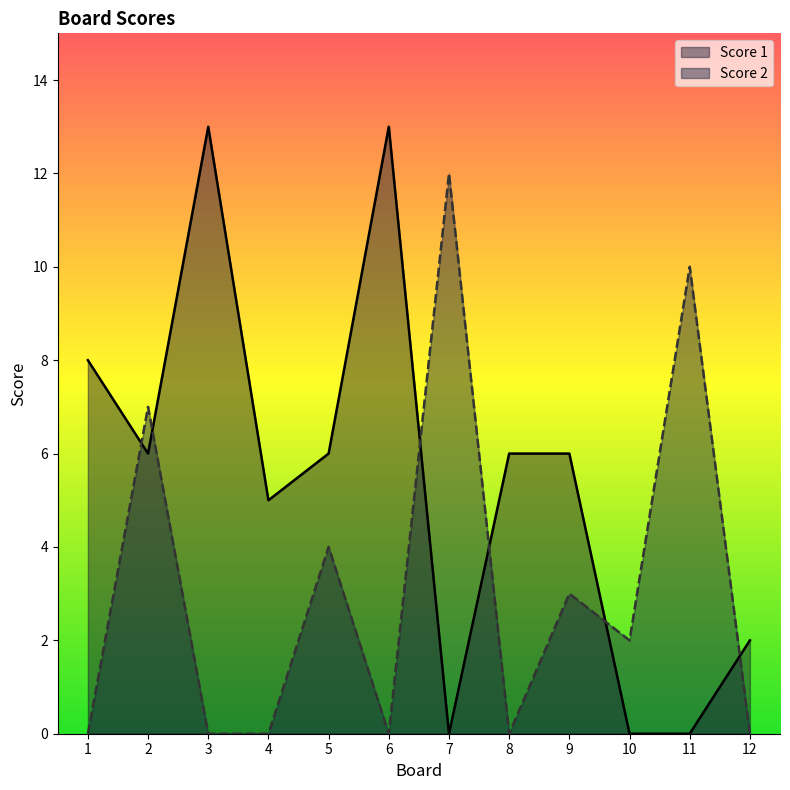

Between 6 and 12, which series saw the biggest shift?

Score 1